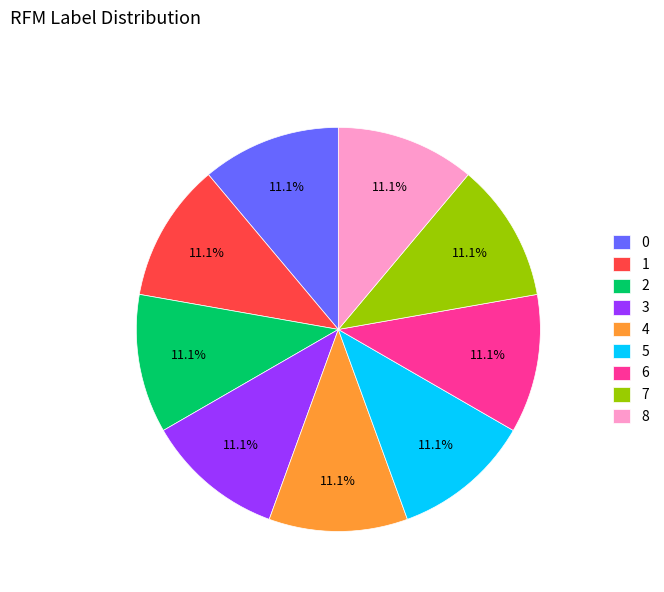

Does any single category account for the majority?

No